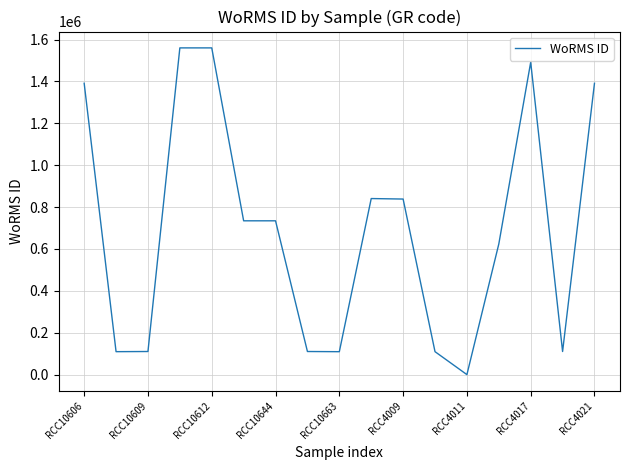

What is the greatest value displayed?

1560306